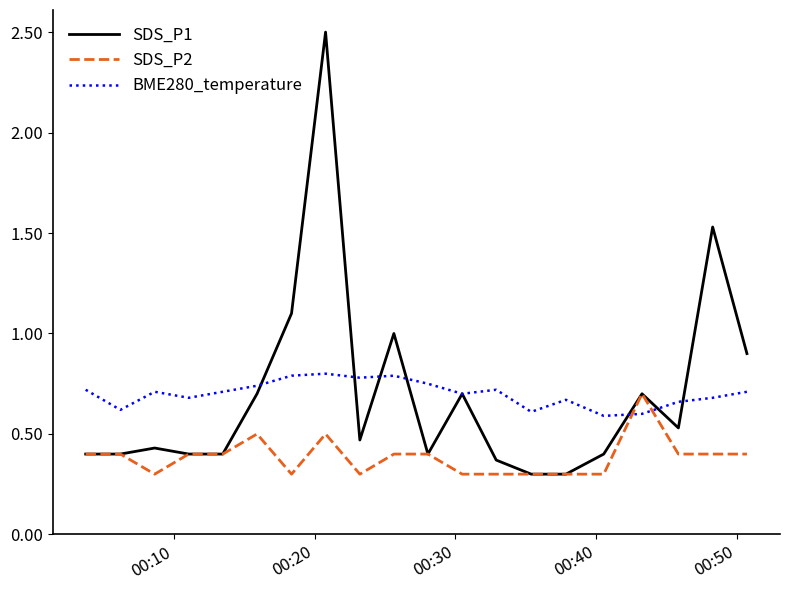

After their last crossing, which series has the higher values: BME280_temperature or SDS_P1?

SDS_P1